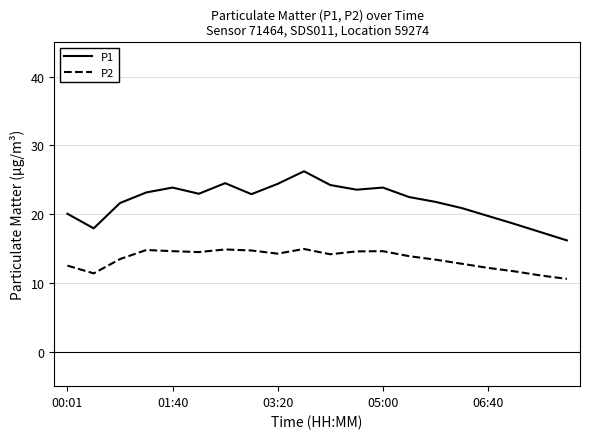

List the series in order of their peak value, highest first.

P1, P2